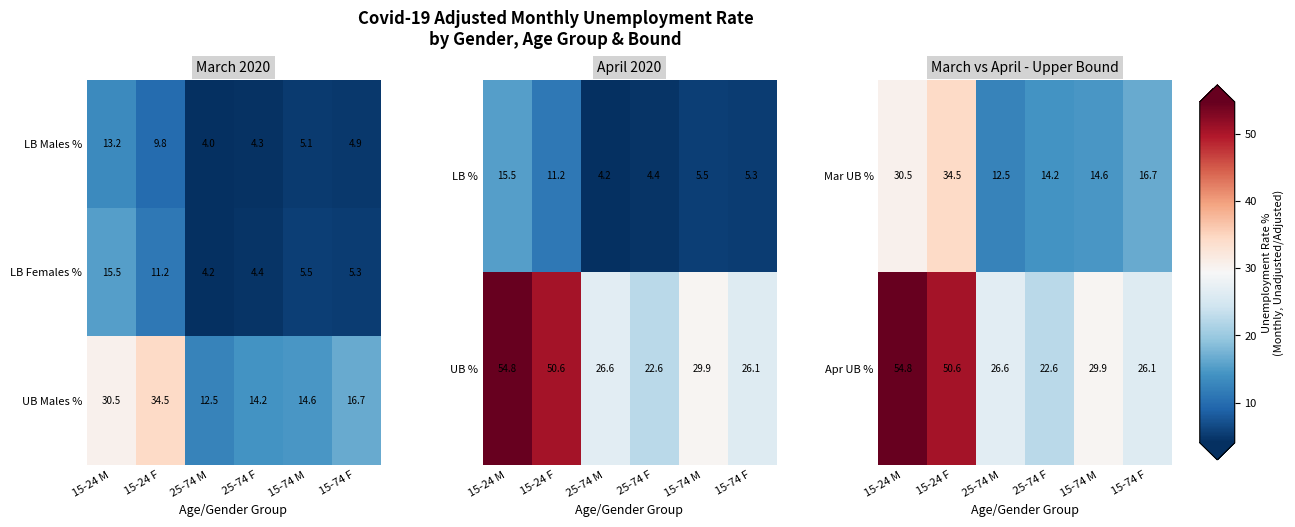

At how many categories does at least one series exceed 20?

6